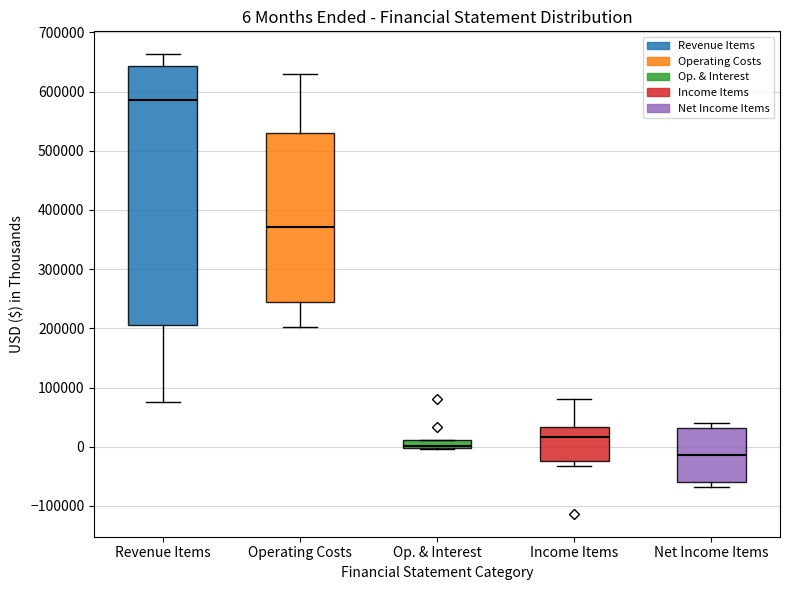

Comparing the boxes themselves (not the whiskers), which one is the tallest?

Revenue Items